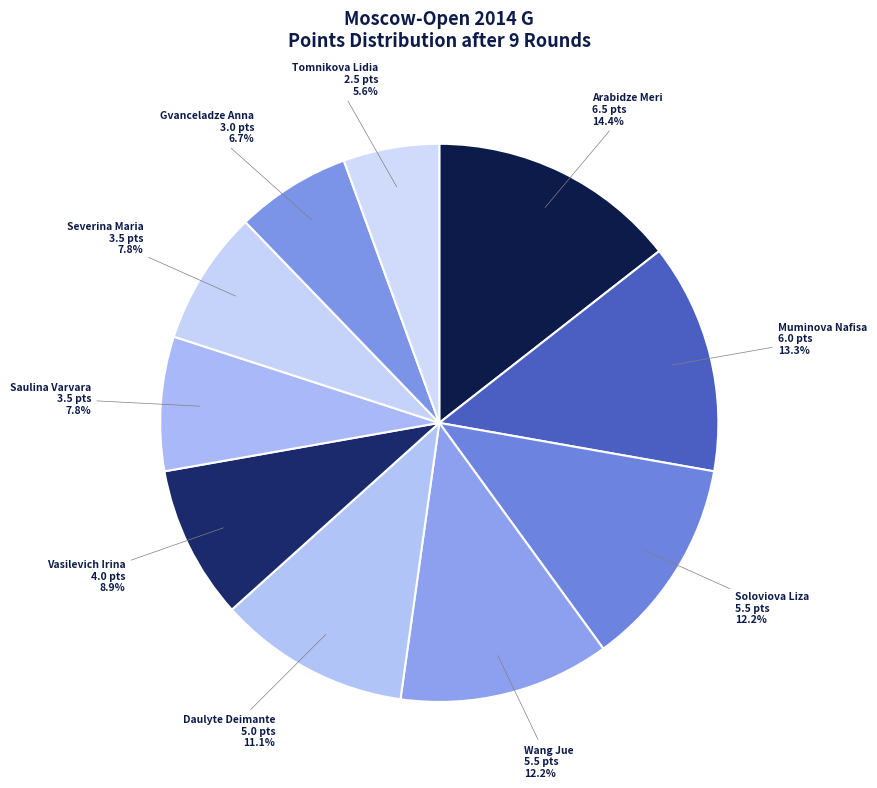

Is it true that Severina Maria is 20% of the pie?

False